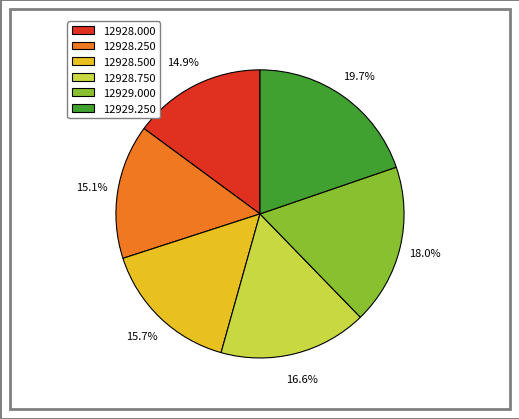

What is the largest slice in the pie chart?

12929.250